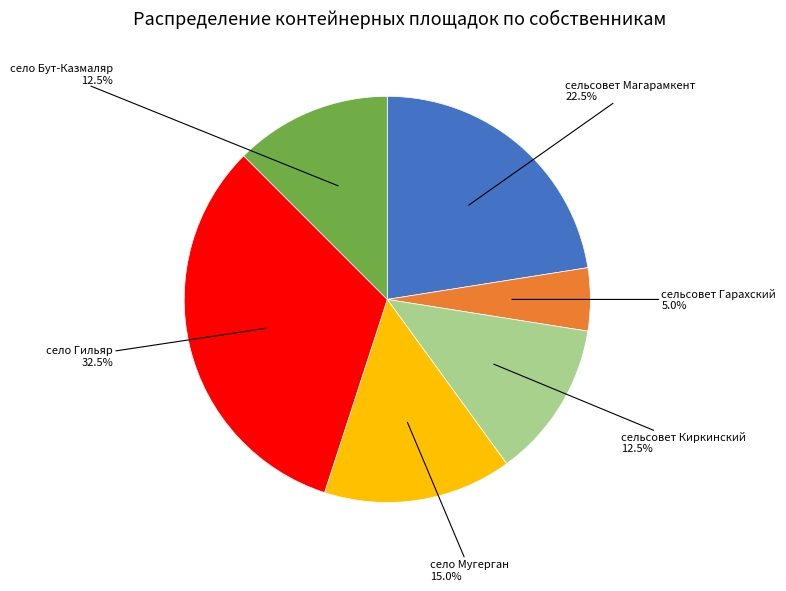

How many slices are in this pie chart?

6